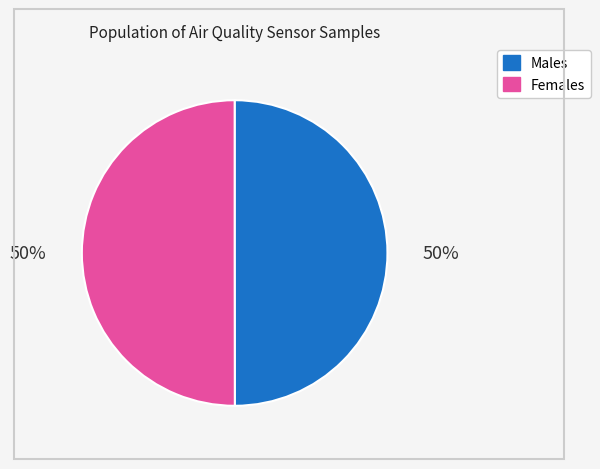

How many segments does this pie chart have?

2